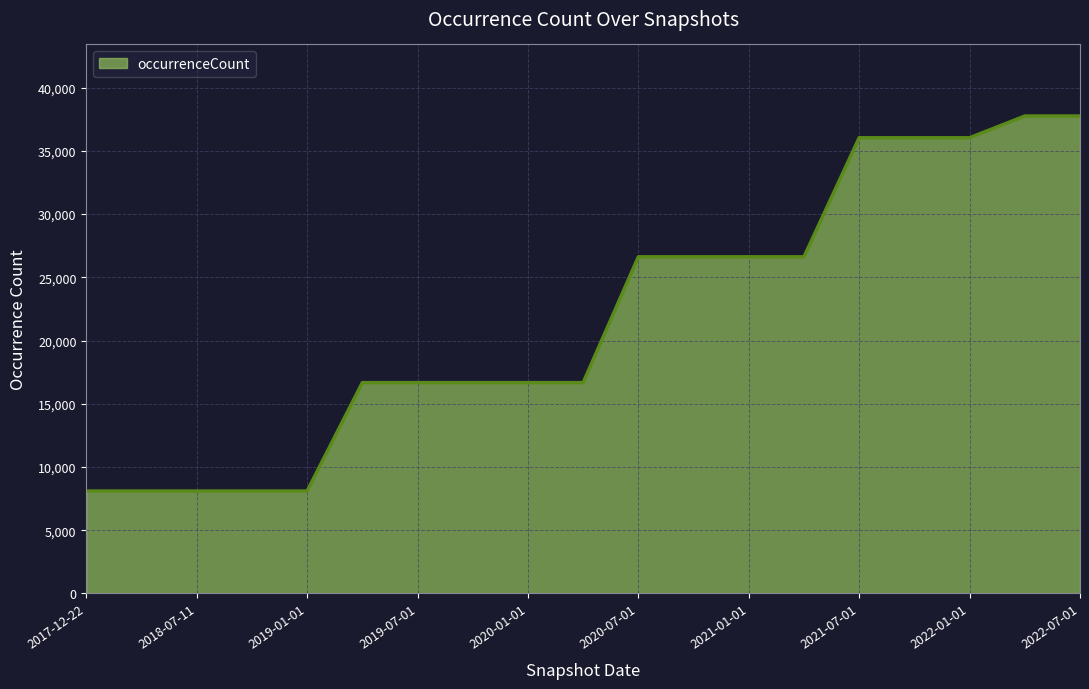

What is the difference between the maximum and minimum values?

29664